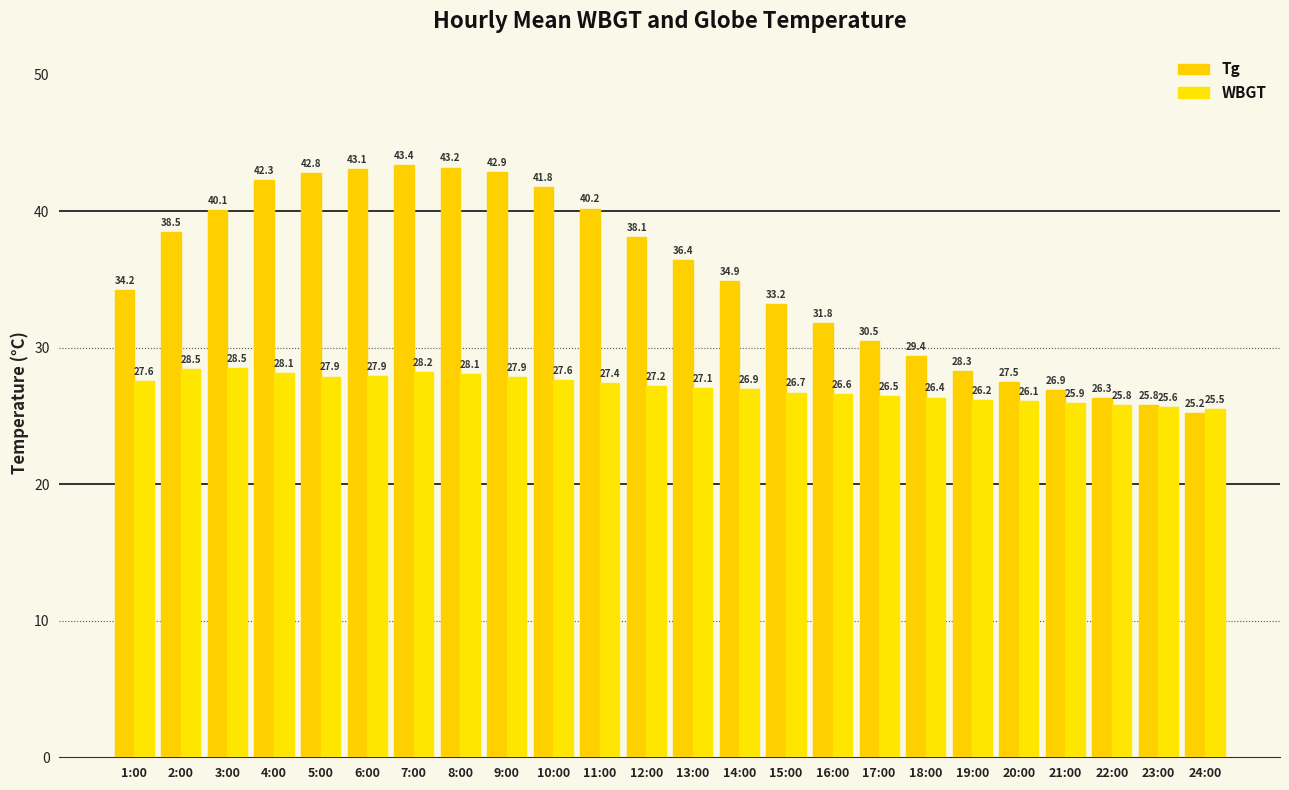

Reading right to left, extract all data points from this chart.

Tg: 24:00=25.2	23:00=25.8	22:00=26.3	21:00=26.9	20:00=27.5	19:00=28.3	18:00=29.4	17:00=30.5	16:00=31.8	15:00=33.2	14:00=34.9	13:00=36.4	12:00=38.1	11:00=40.2	10:00=41.8	9:00=42.9	8:00=43.2	7:00=43.4	6:00=43.1	5:00=42.8	4:00=42.3	3:00=40.1	2:00=38.5	1:00=34.2
WBGT: 24:00=25.5	23:00=25.6	22:00=25.8	21:00=25.9	20:00=26.1	19:00=26.2	18:00=26.4	17:00=26.5	16:00=26.6	15:00=26.7	14:00=26.9	13:00=27.1	12:00=27.2	11:00=27.4	10:00=27.6	9:00=27.9	8:00=28.1	7:00=28.2	6:00=27.9	5:00=27.9	4:00=28.1	3:00=28.5	2:00=28.5	1:00=27.6